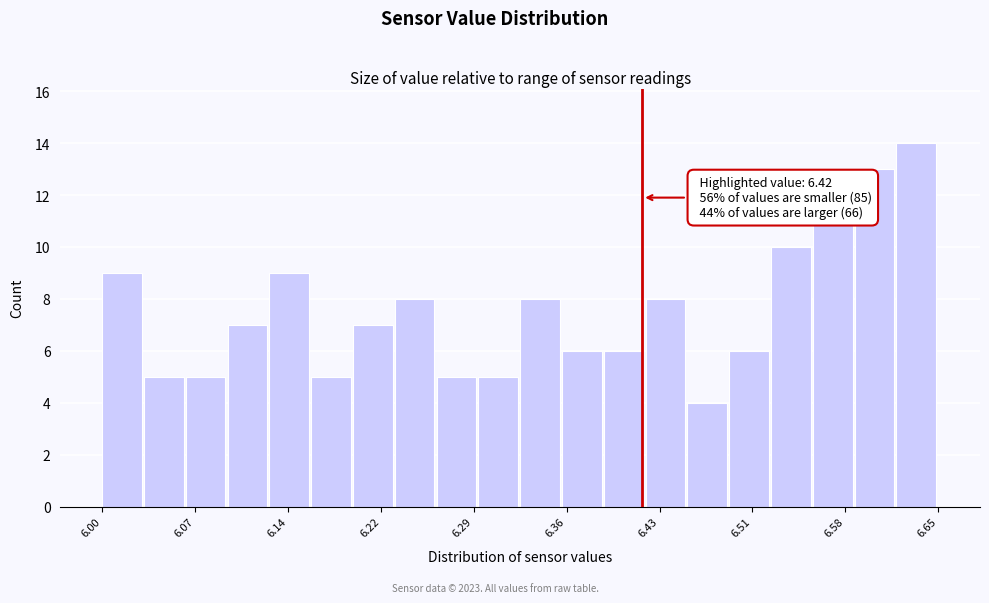

Around what value on the x-axis is the tallest bar? Give the approximate position of its centre, as read against the axis.

6.63